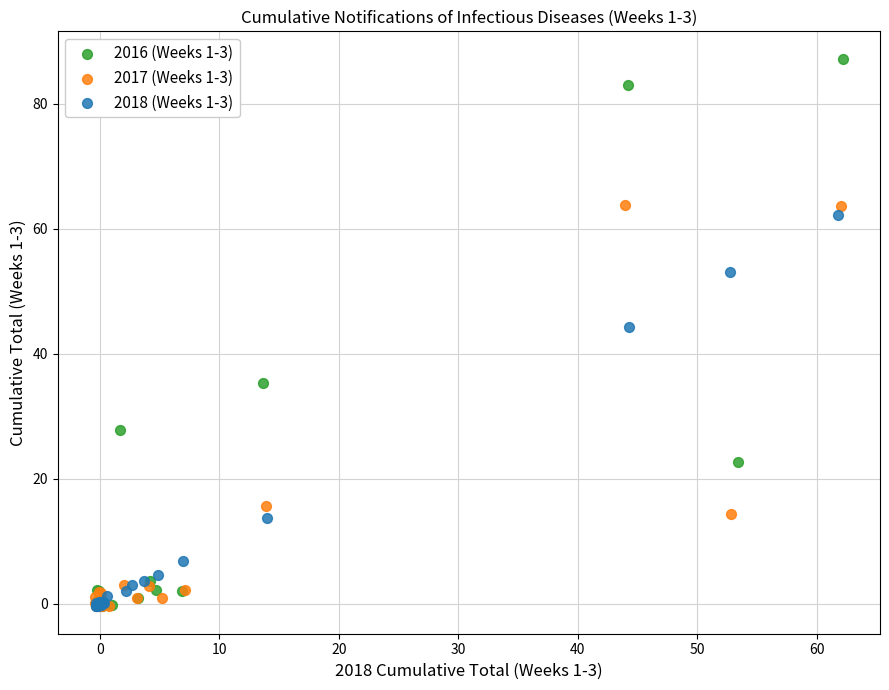

Which series reaches the maximum Y coordinate?

2016 (Weeks 1-3)